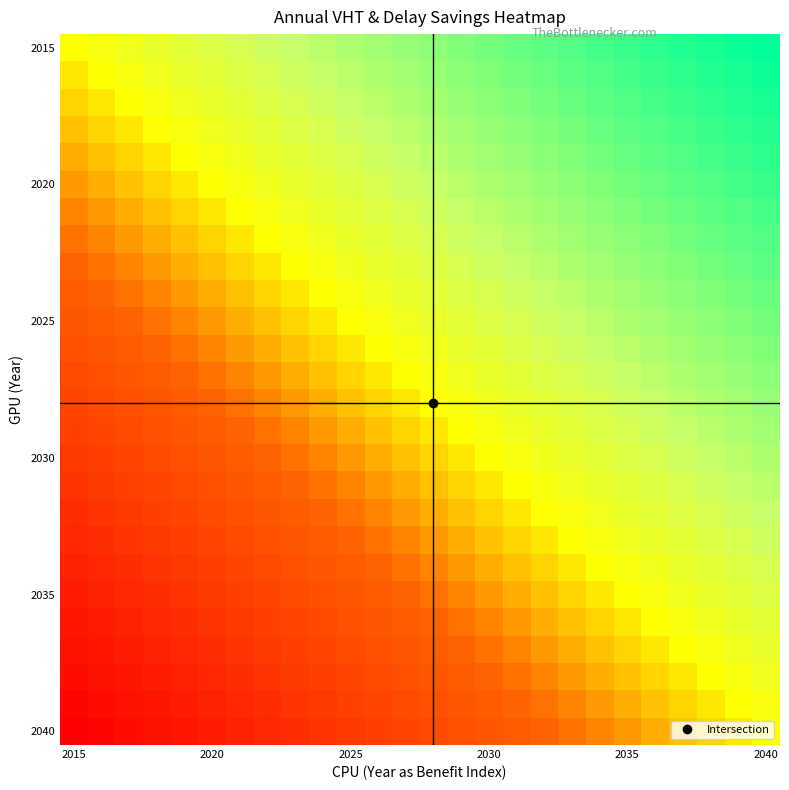

What is the maximum value shown in the chart?

1.0